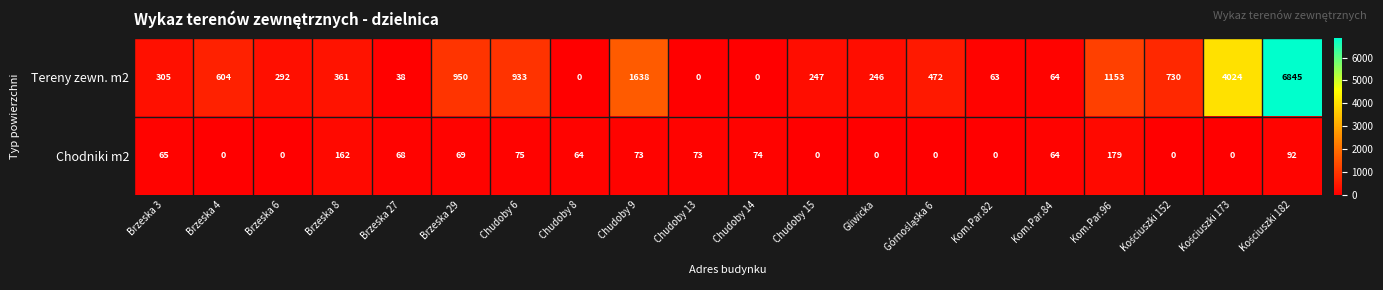

Is it true that Chodniki m2 equals 81 at Kom.Par.82?

False